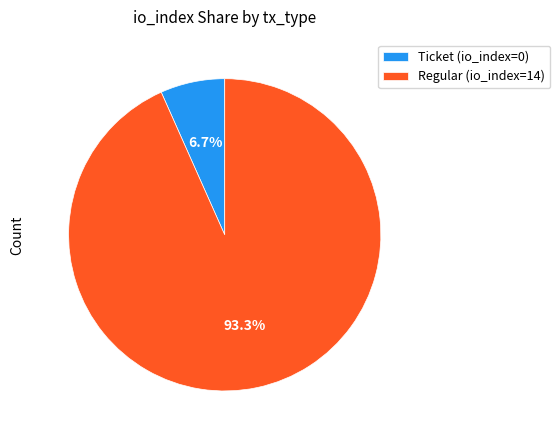

To the nearest percent, what percentage of the pie is Regular (io_index=14)?

93%